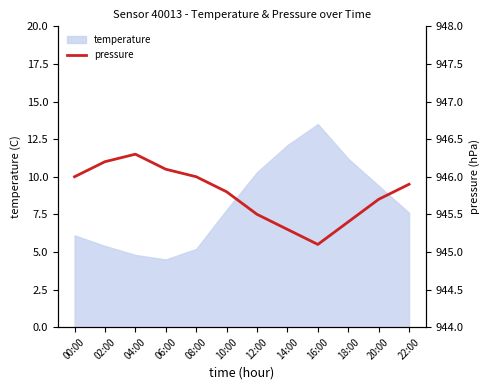

True or false: temperature has a value of 5.2 at 08:00.

True